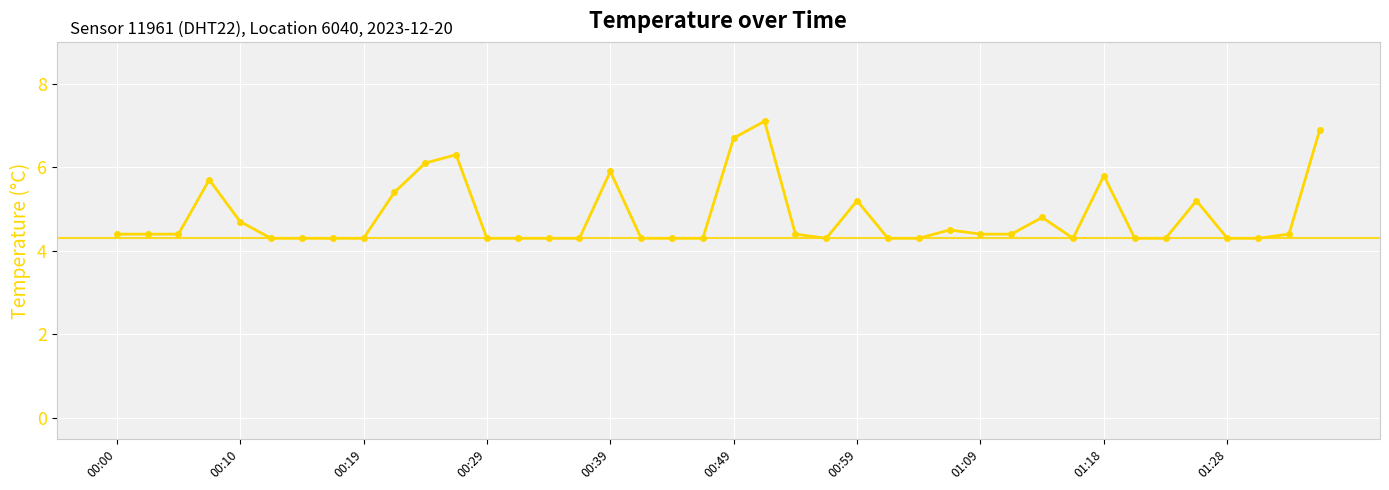

Count the number of categories in the chart.

40